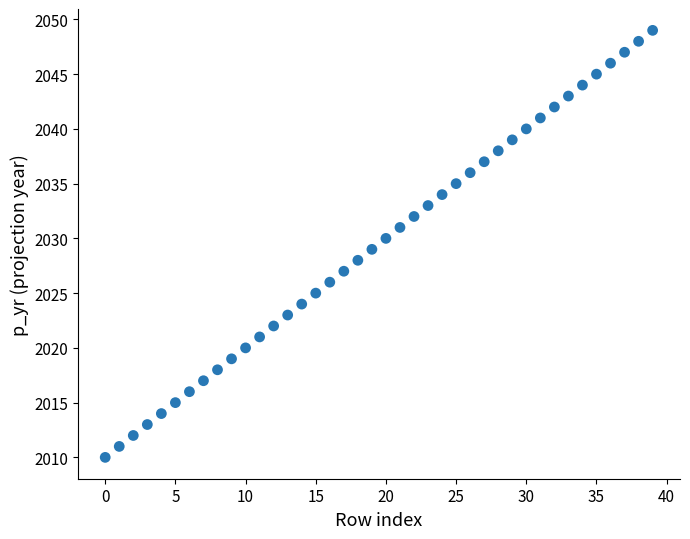

What is the range of Y values (max minus min)?

39